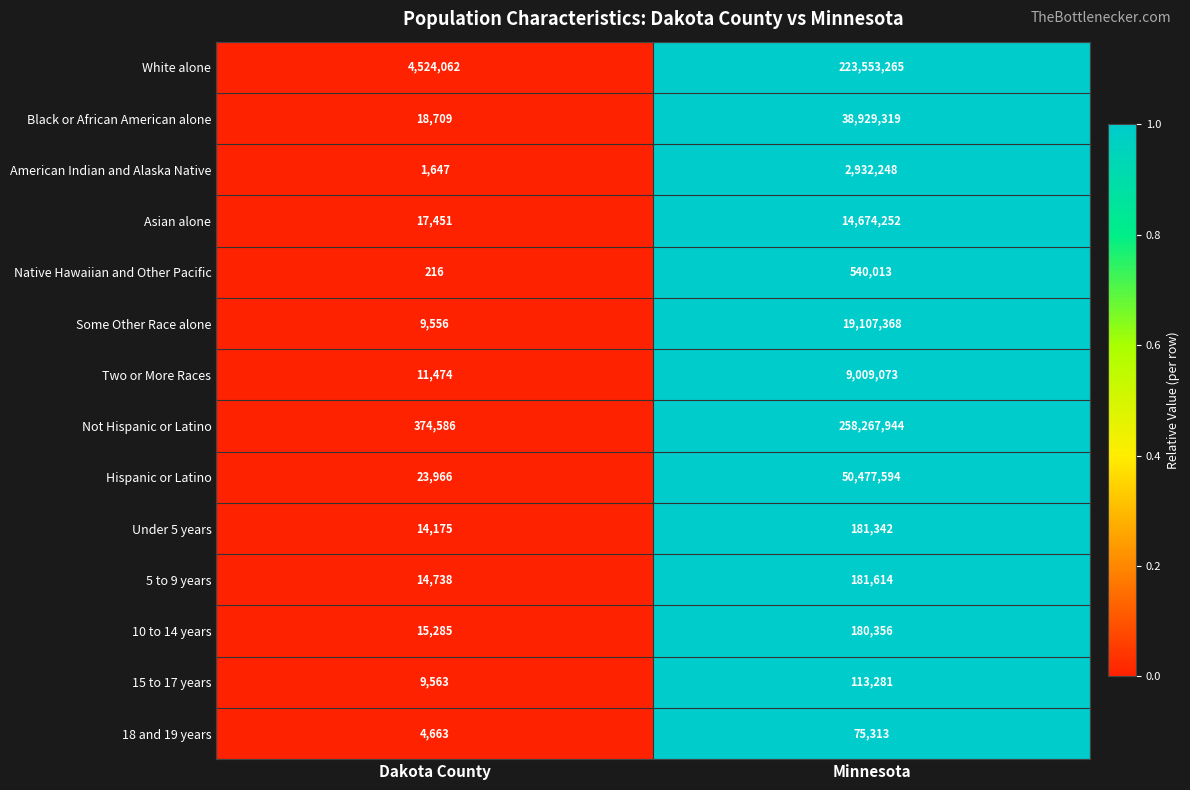

Reading right to left, transcribe all the data shown in this chart.

White alone: 223553265	4524062
Black or African American alone: 38929319	18709
American Indian and Alaska Native: 2932248	1647
Asian alone: 14674252	17451
Native Hawaiian and Other Pacific: 540013	216
Some Other Race alone: 19107368	9556
Two or More Races: 9009073	11474
Not Hispanic or Latino: 258267944	374586
Hispanic or Latino: 50477594	23966
Under 5 years: 181342	14175
5 to 9 years: 181614	14738
10 to 14 years: 180356	15285
15 to 17 years: 113281	9563
18 and 19 years: 75313	4663